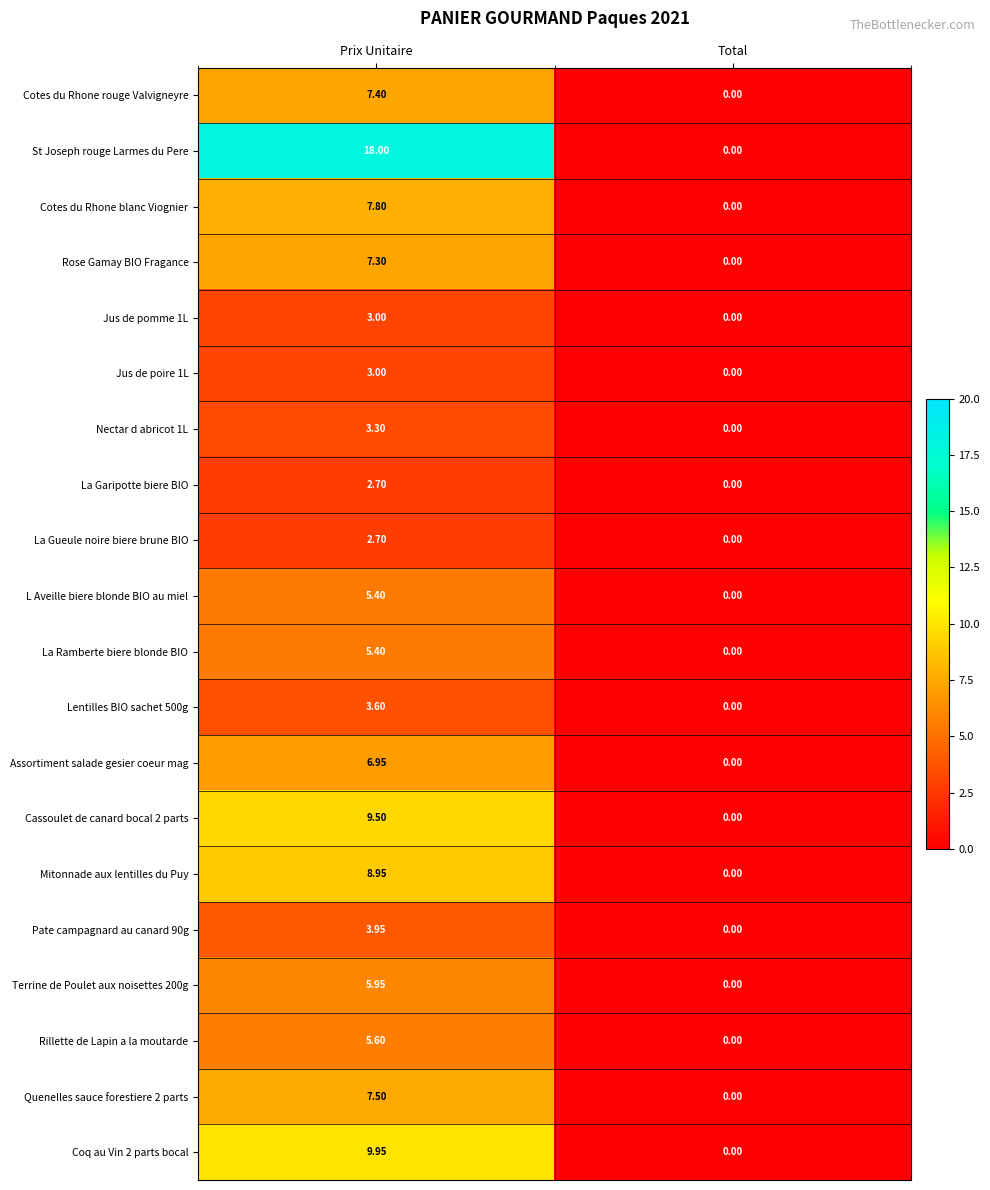

Between Prix Unitaire and Total, which series saw the biggest shift?

St Joseph rouge Larmes du Pere